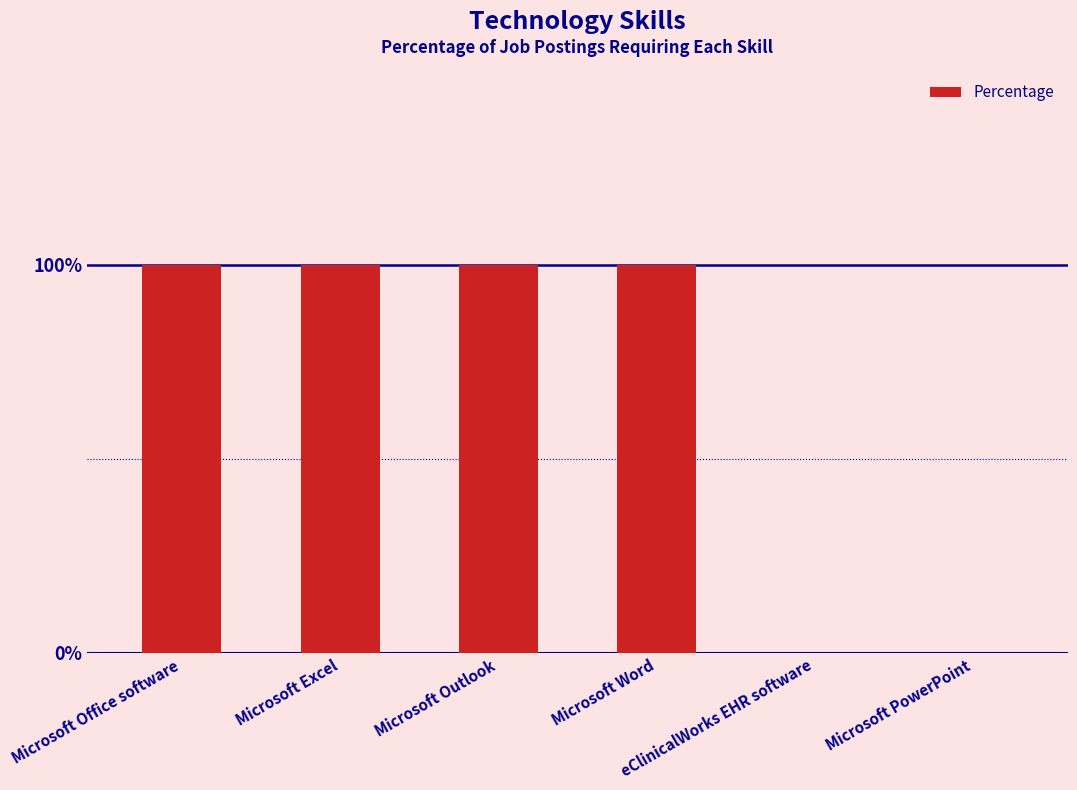

How many data points are less than 1?

2